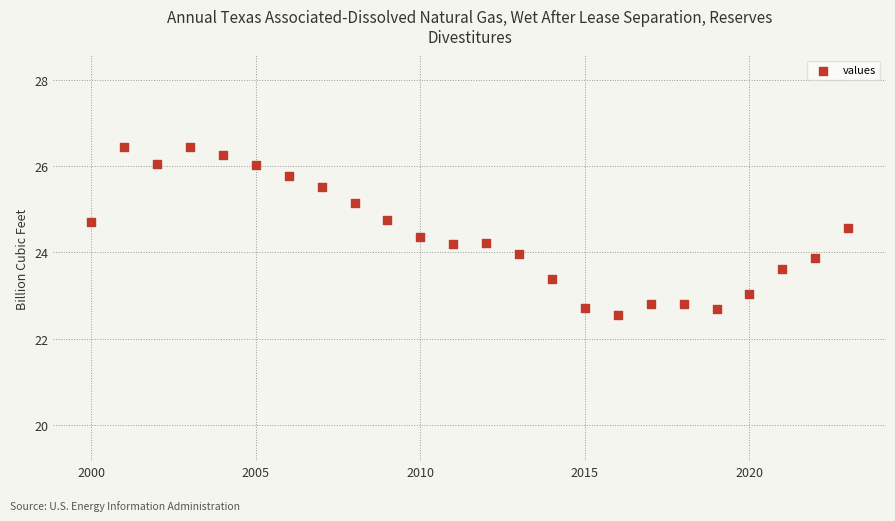

What is the range of Y values (max minus min)?

3.9